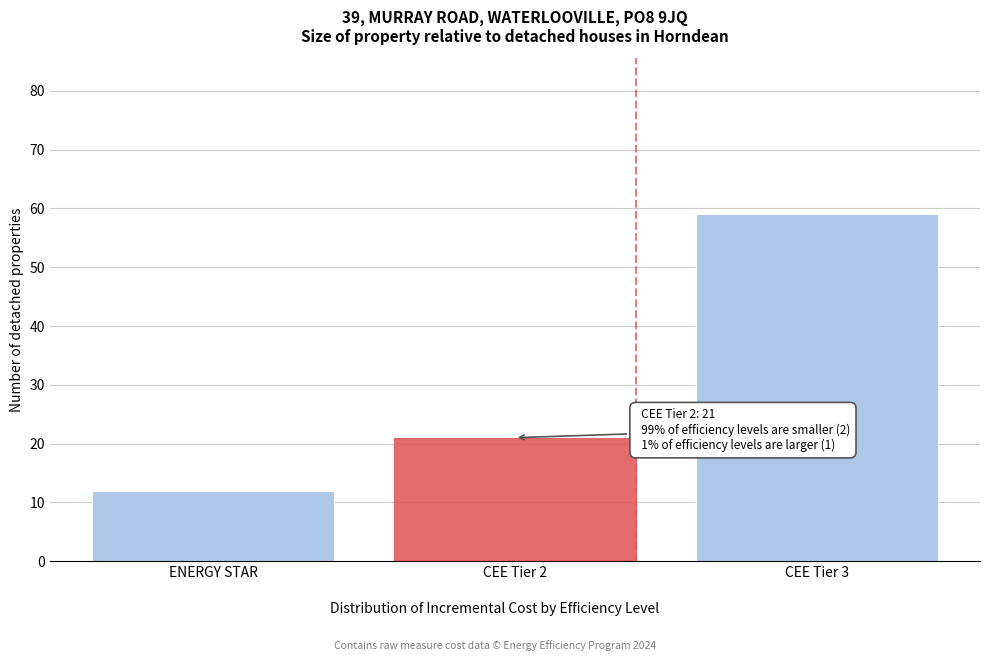

Reading left to right, what are all the values shown in this chart?

12	21	59